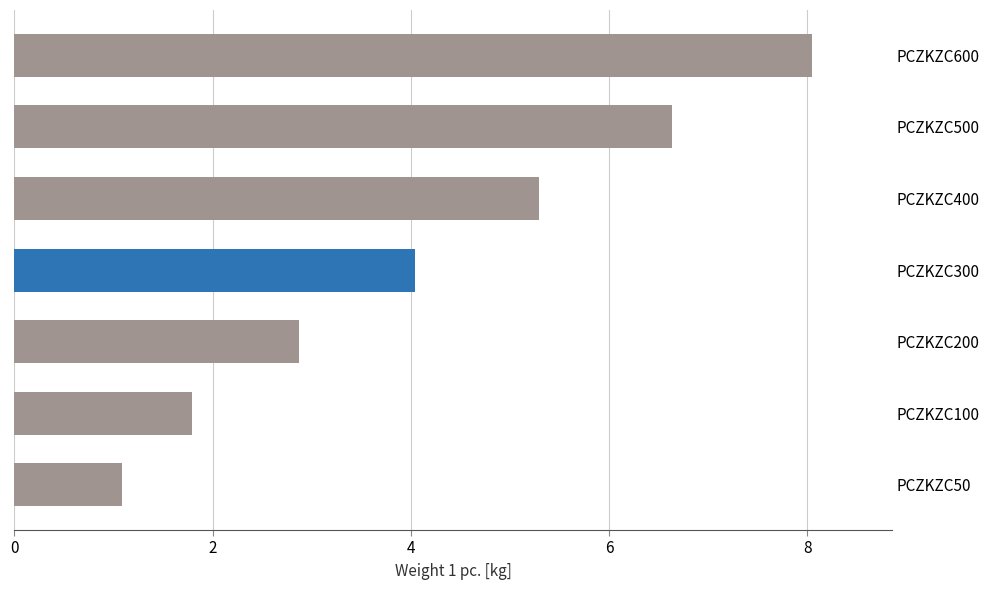

At which category does the chart reach its peak across all series?

PCZKZC600